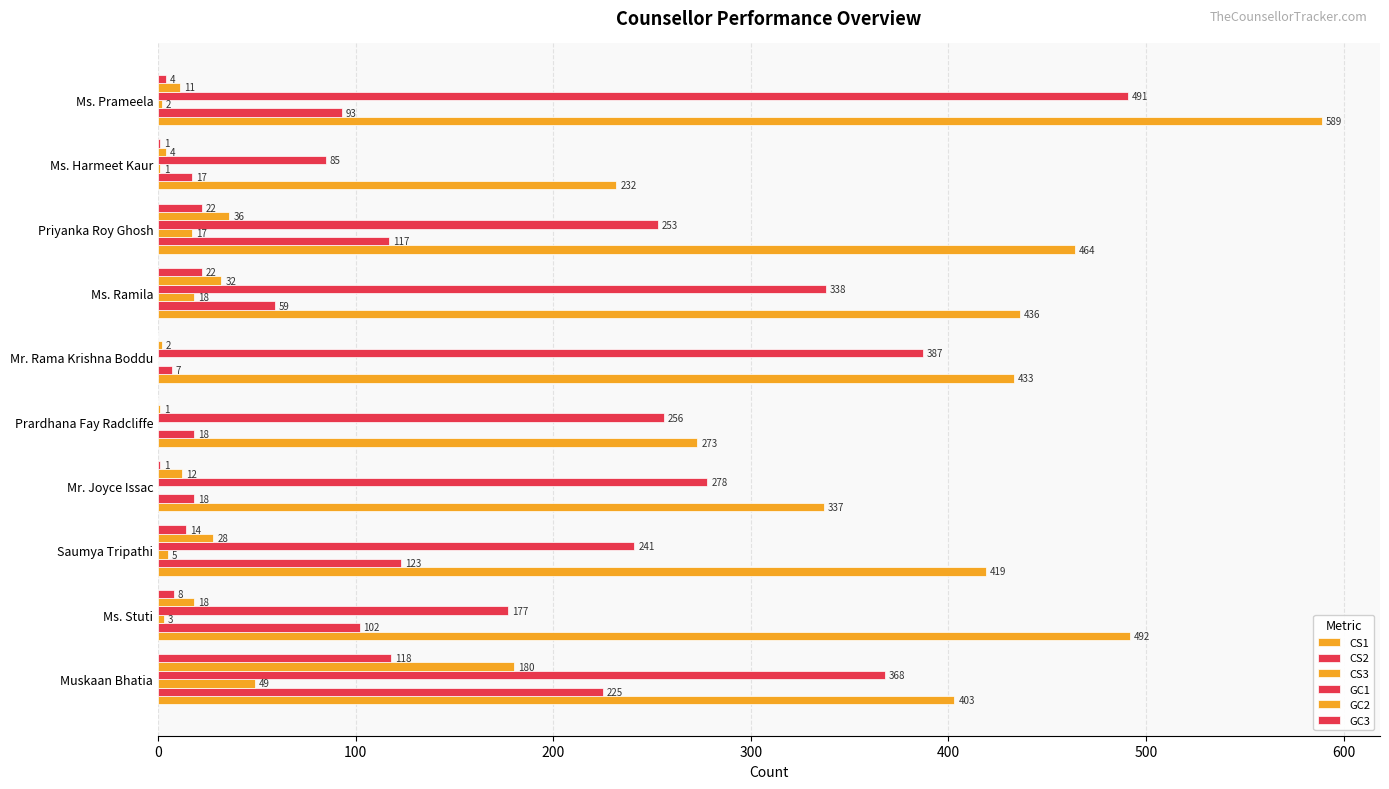

How many positive values does the GC3 series have?

8